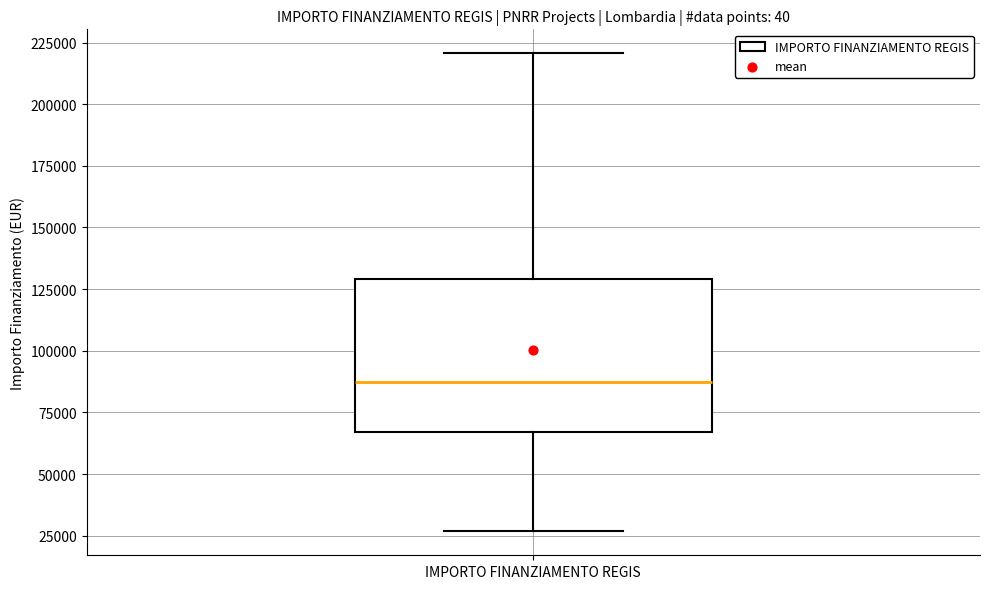

Where does the upper whisker of the box for IMPORTO FINANZIAMENTO REGIS end on the y-axis? The values are not printed on the chart, so give them approximately, as read against the axis.

220000